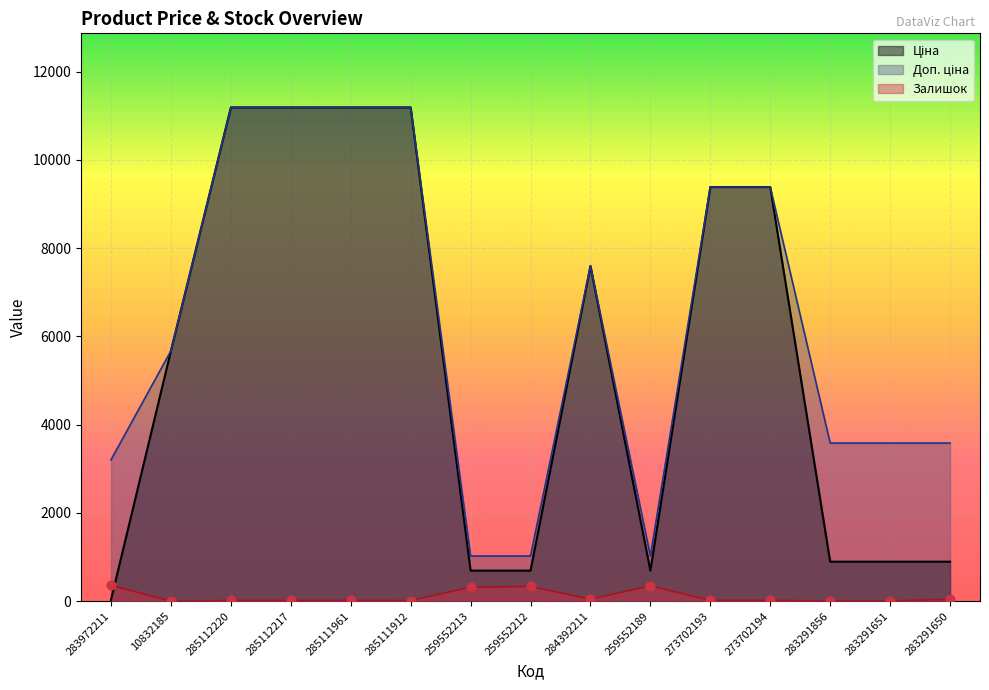

At how many categories does at least one series exceed 2239?

12